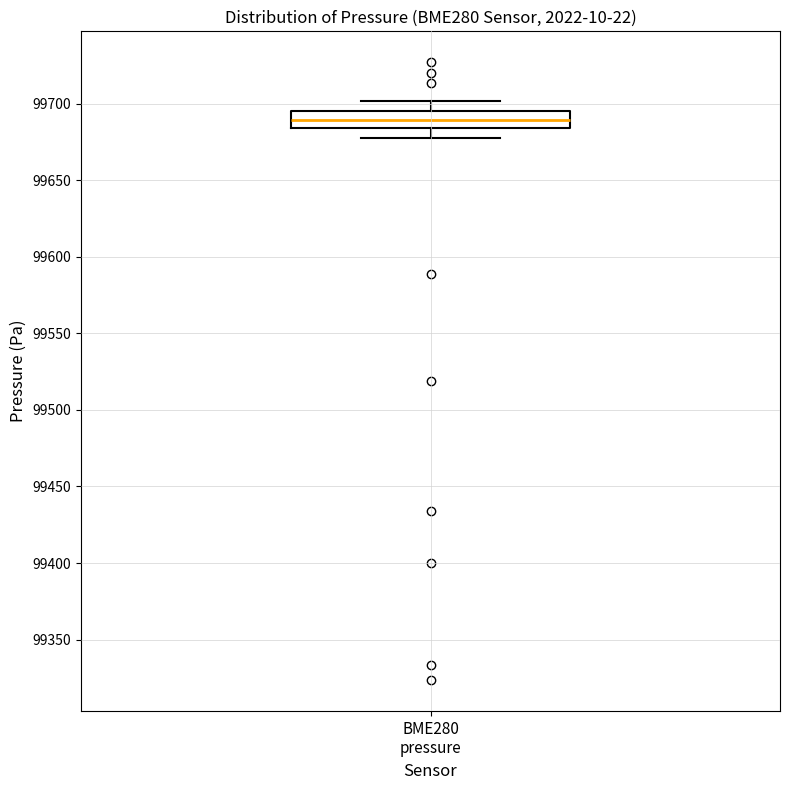

Transcribe this box plot: give where the median line is, the range the box spans, and where the two whiskers end, as read against the y-axis. The values are not printed on the chart, so give them approximately, as read against the axis.

median 99690, box 99685 to 99695, whiskers 99675 to 99700